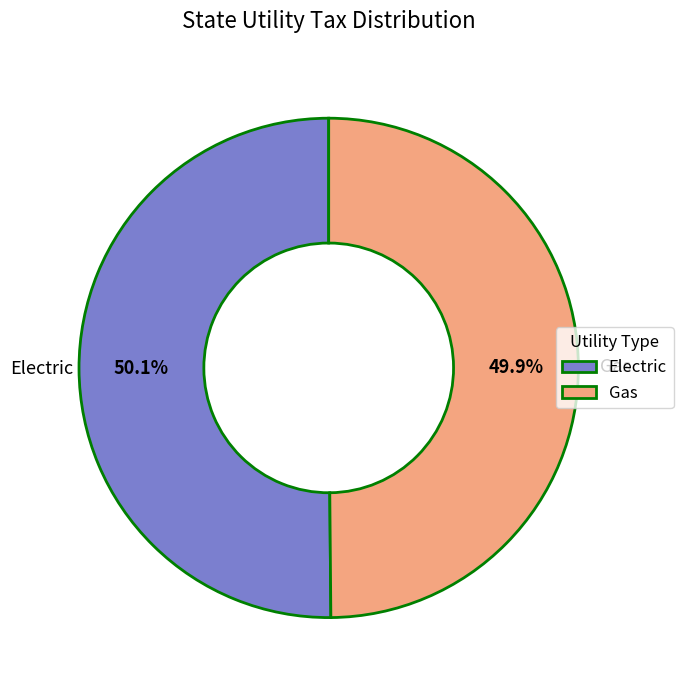

What portion of the pie excludes Gas?

50.1%